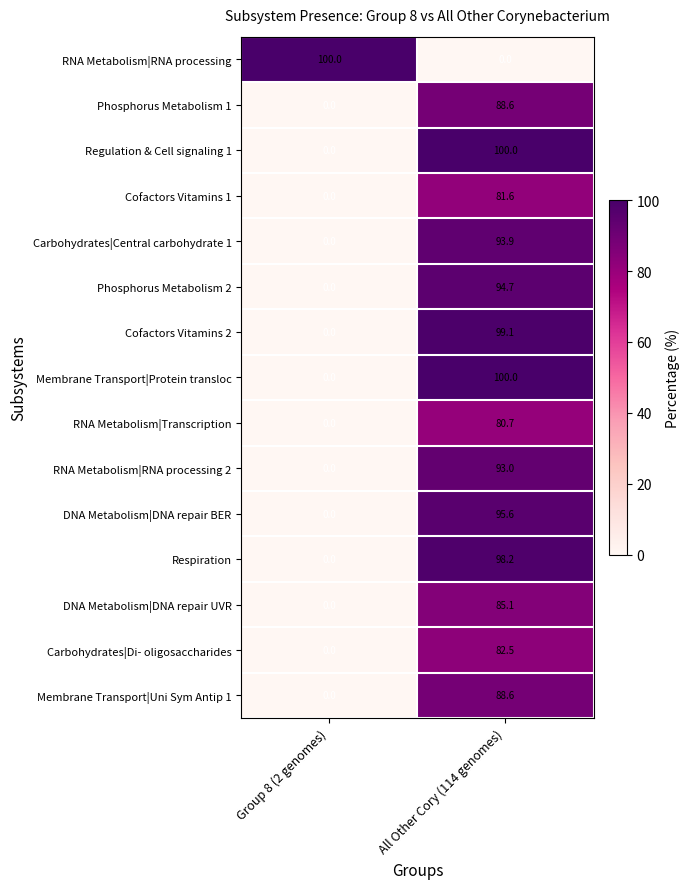

What is the total value across all series at Group 8 (2 genomes)?

100.0